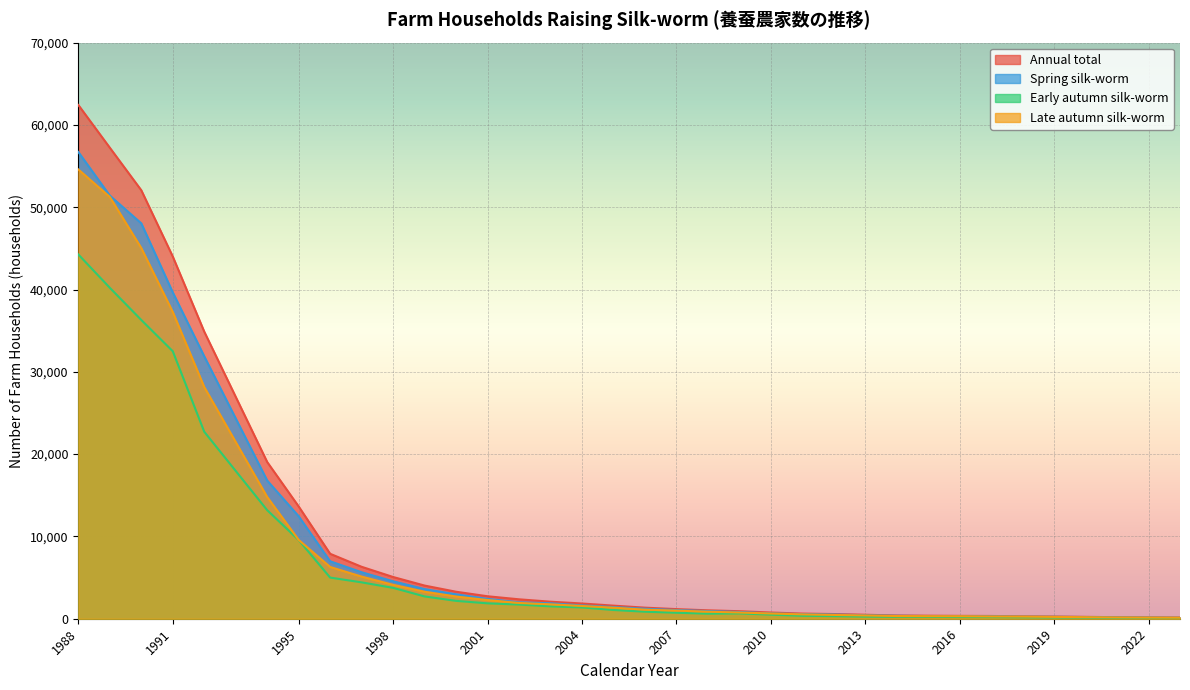

Rank the categories by Late autumn silk-worm value from highest to lowest.

1988, 1989, 1990, 1991, 1992, 1994, 1995, 1996, 1997, 1998, 1999, 2000, 2001, 2002, 2003, 2004, 2005, 2006, 2007, 2008, 2009, 2010, 2011, 2012, 2013, 2014, 2015, 2016, 2017, 2018, 2019, 2020, 2021, 2022, 2023